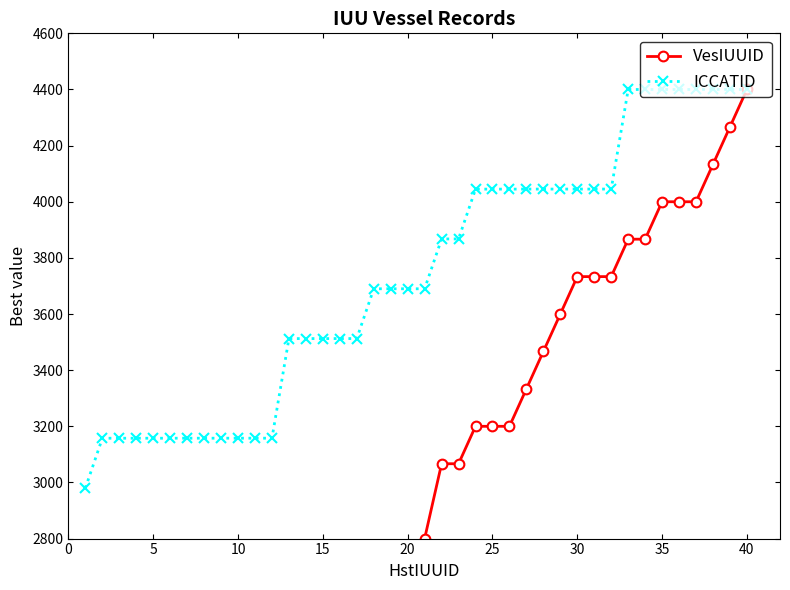

What is the highest value of the ICCATID series?

4400.0